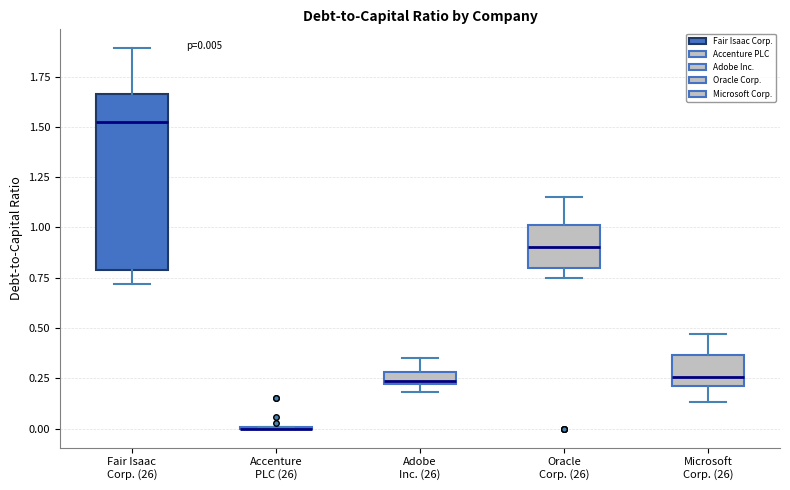

Which box is the tallest, from its lower edge to its upper edge?

Fair Isaac Corp. (26)